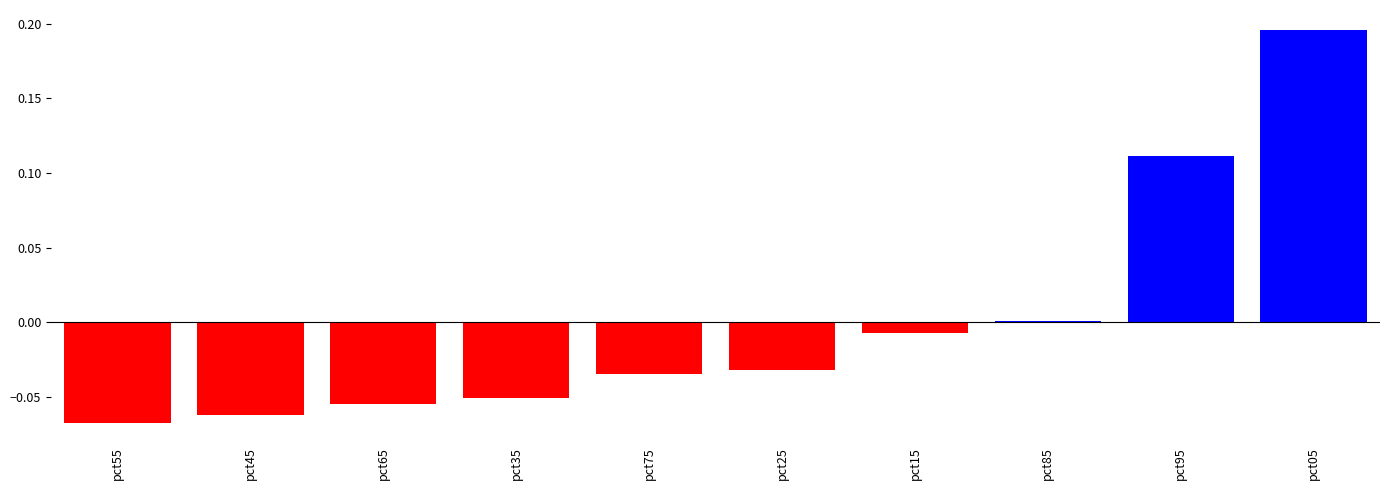

What is the difference between the maximum and minimum values?

0.3